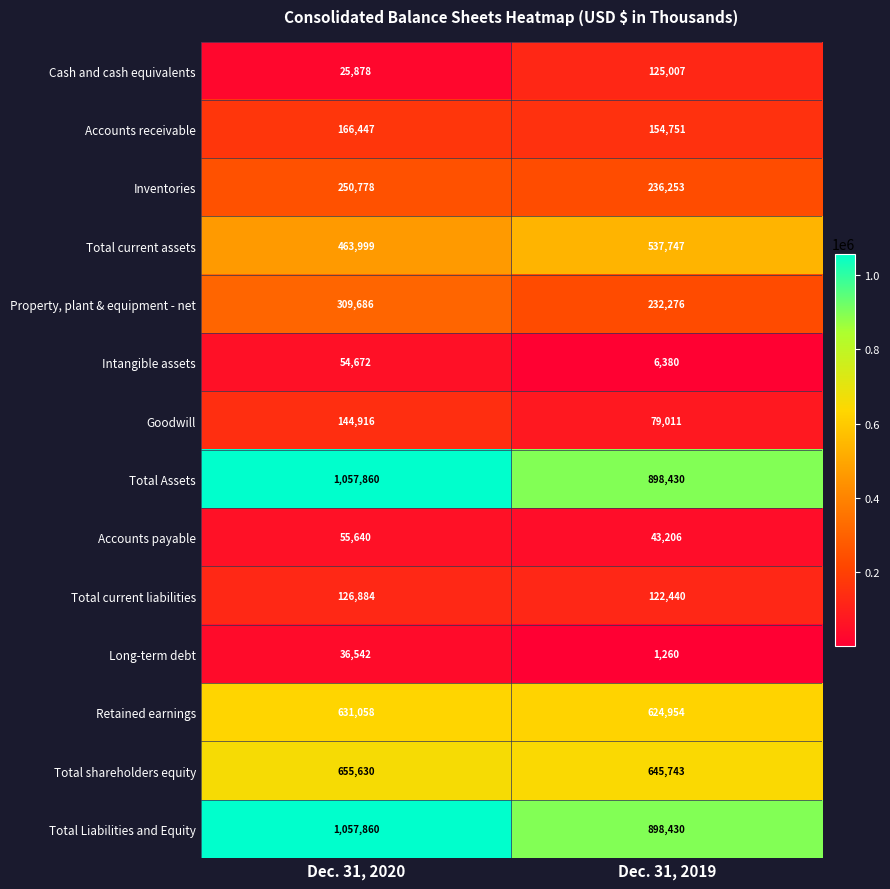

At how many categories does at least one series exceed 859990?

2